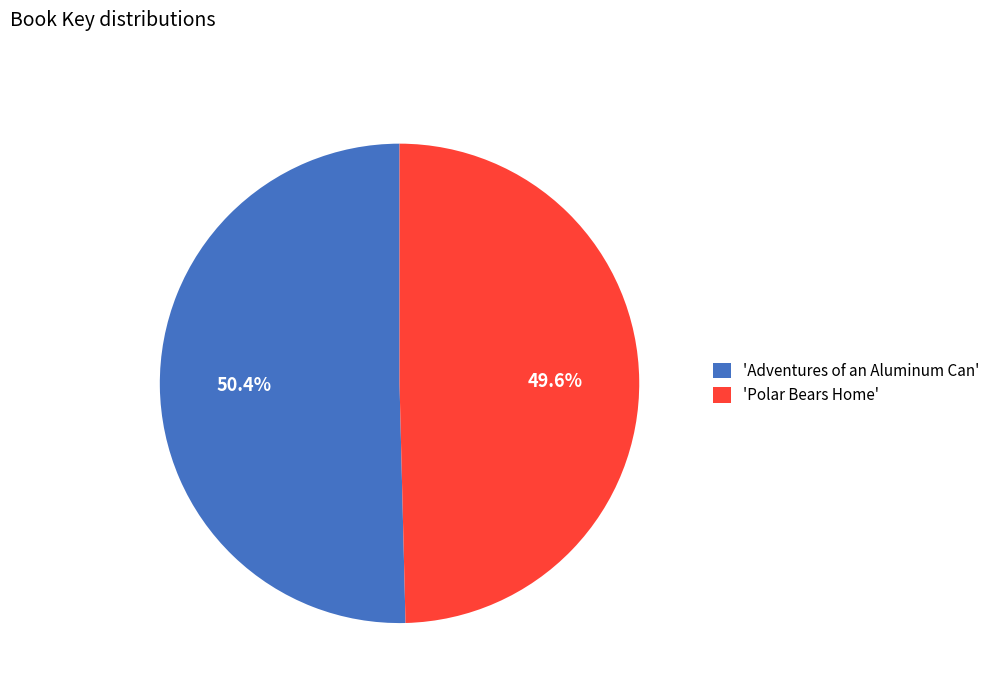

Rank the categories by value from lowest to highest.

'Polar Bears Home', 'Adventures of an Aluminum Can'